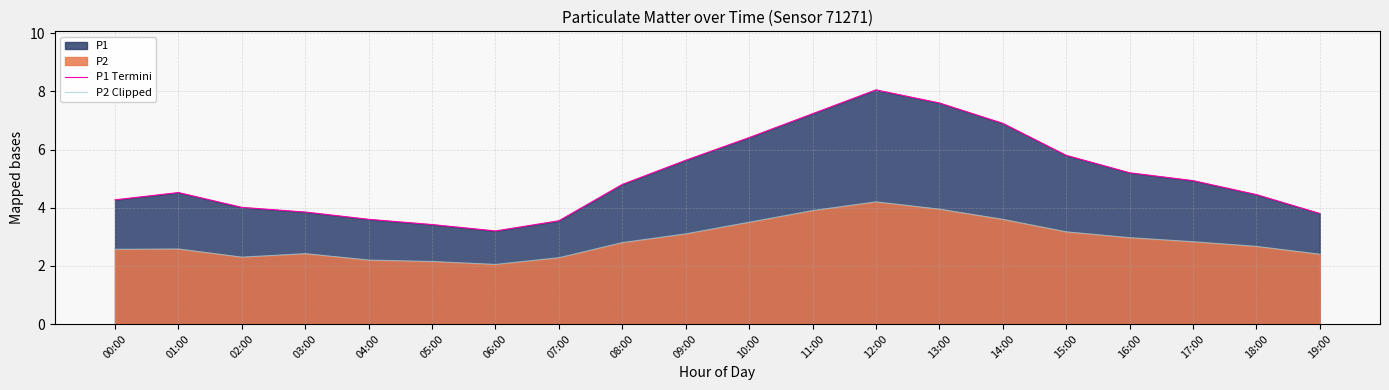

True or false: P1 Termini has a value of 4.0 at 02:00.

True